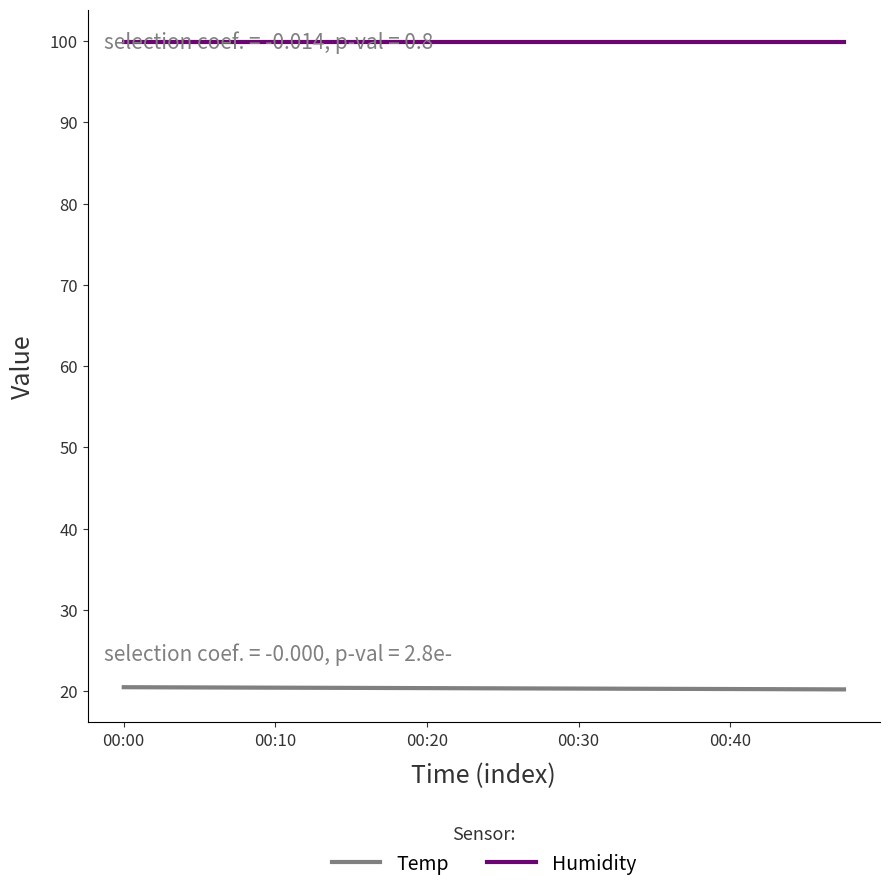

True or false: Temp has a value of 7.1 at 00:10.

False